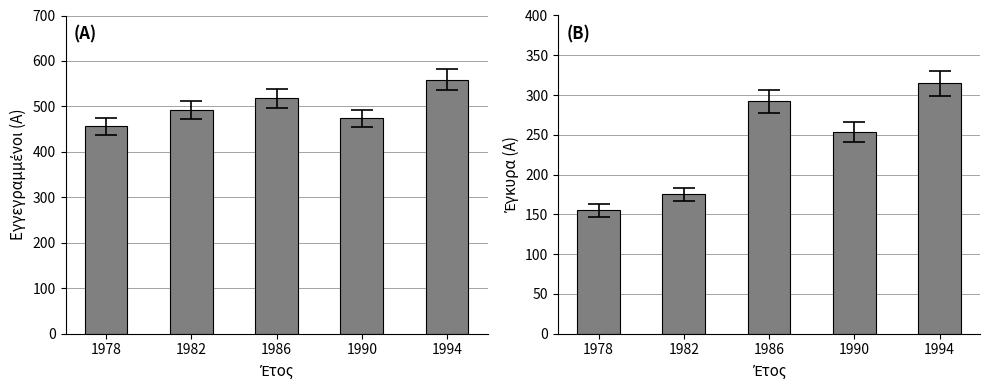

Which has a higher value, 1986 or 1982?

1986